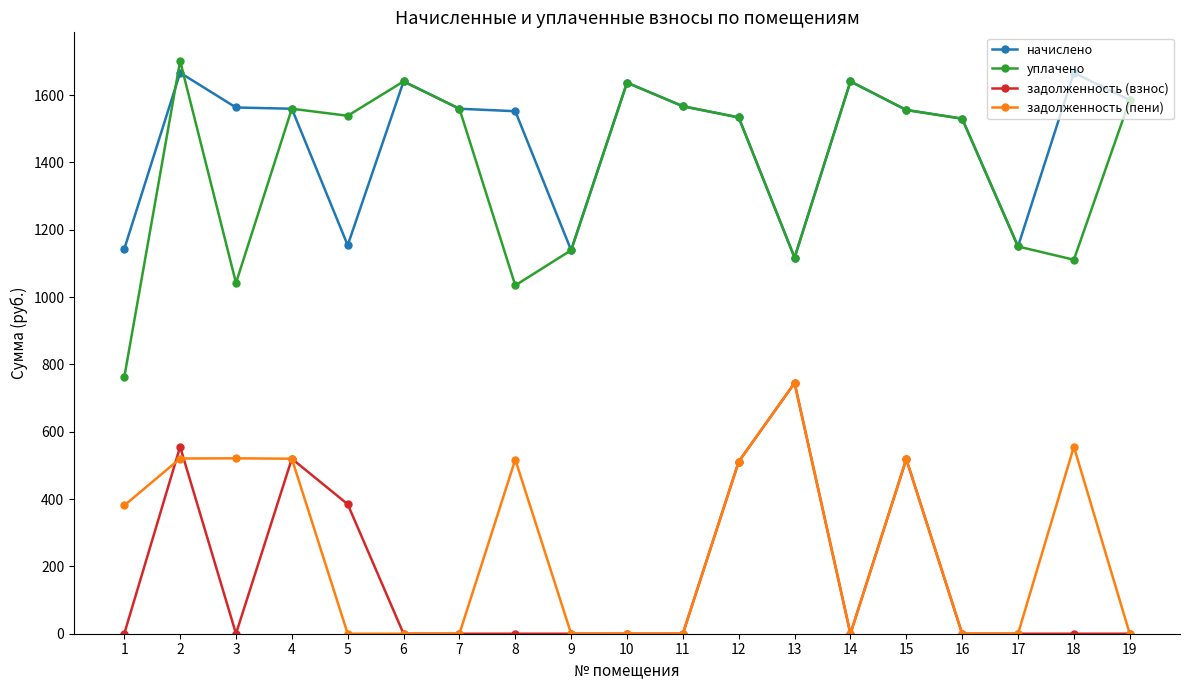

Which series has the largest range (max minus min)?

уплачено